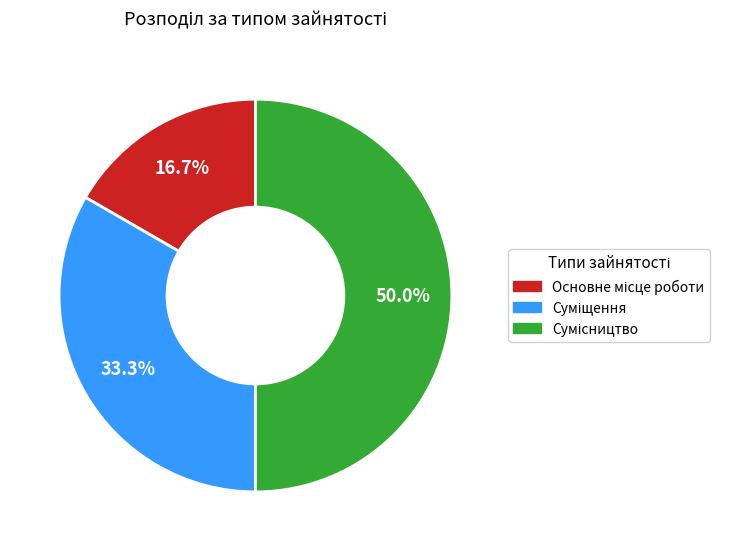

What is the total percentage of Суміщення and Сумісництво?

83.3%